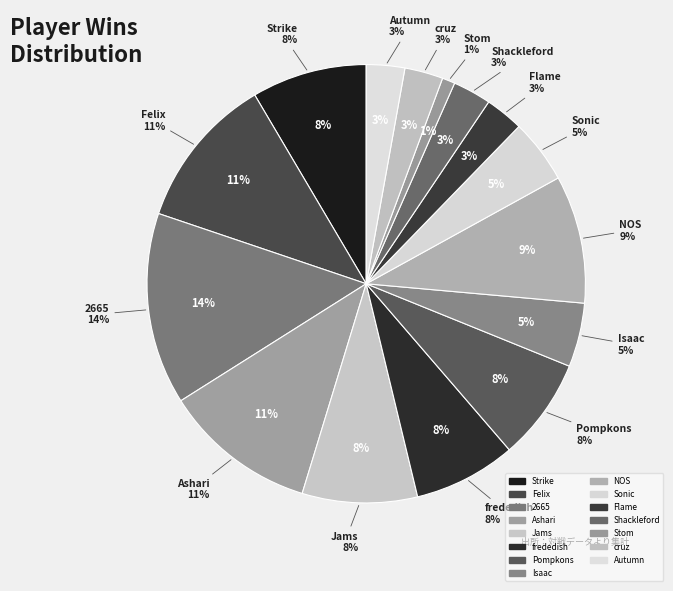

To the nearest percent, what is the combined percentage of Jams and Stom?

9%